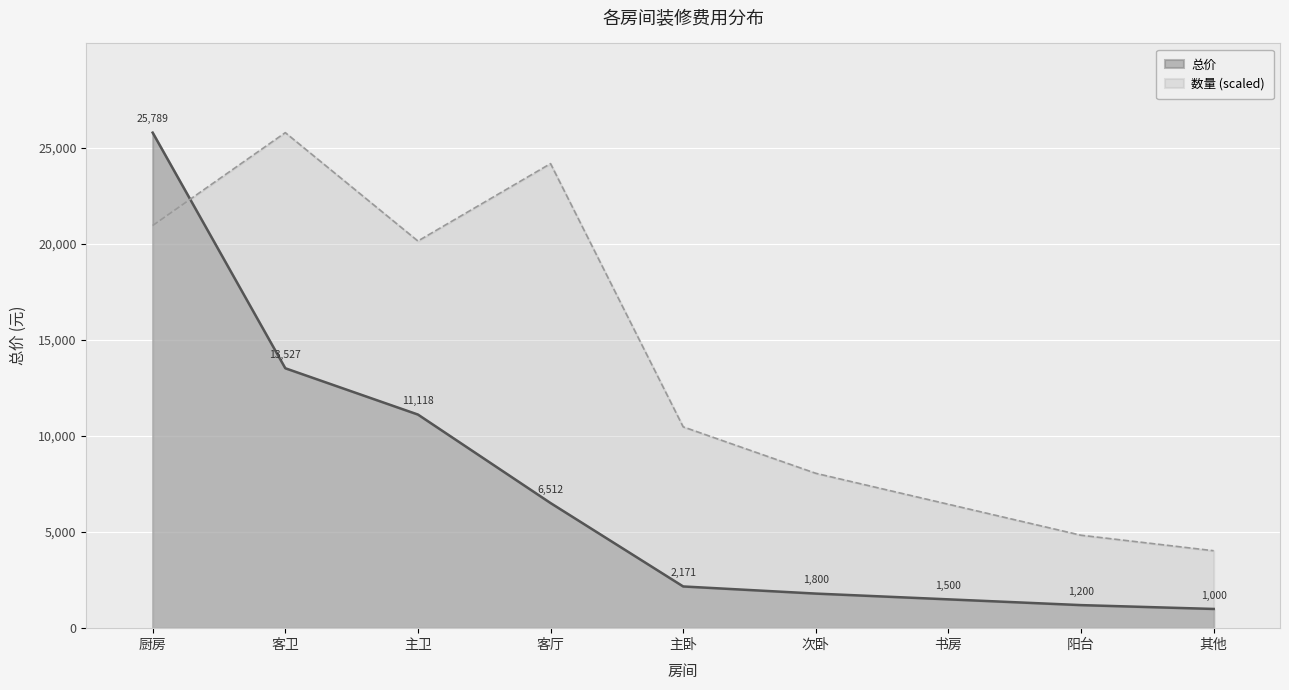

What is the label of the 1st point from the left?

厨房